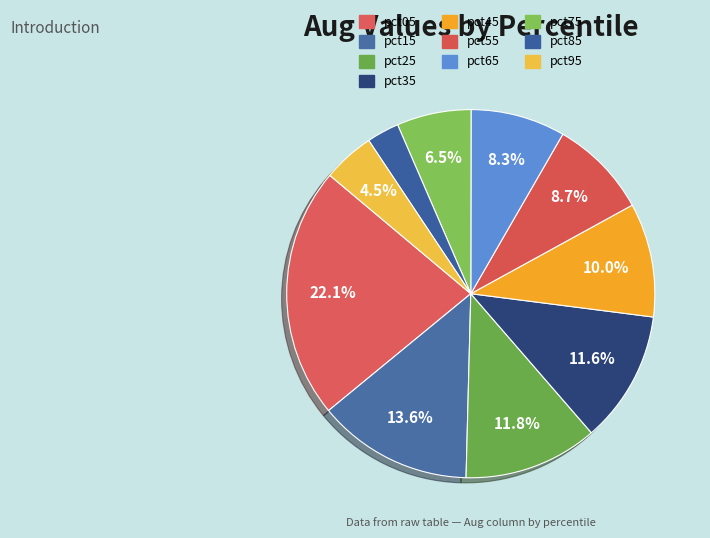

Count the number of slices in the pie.

10